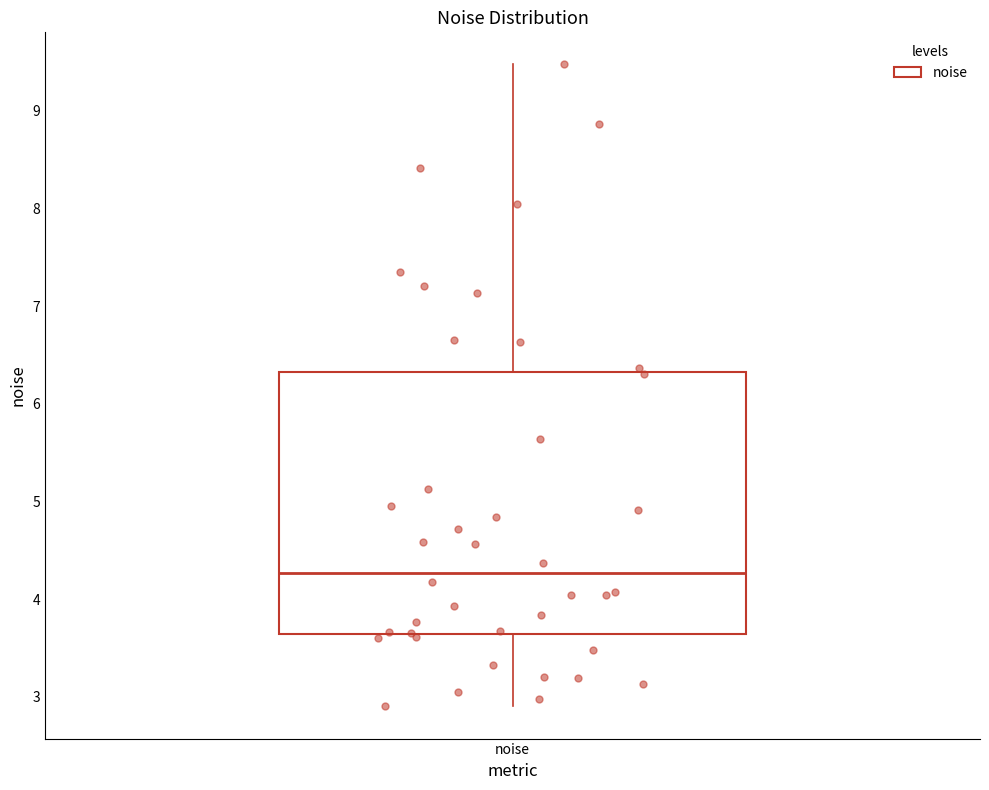

Read this box plot against the y-axis: the position of the median line, the range covered by the box, and the ends of both whiskers. The values are not printed on the chart, so give them approximately, as read against the axis.

median 4.3, box 3.6 to 6.3, whiskers 2.9 to 9.5